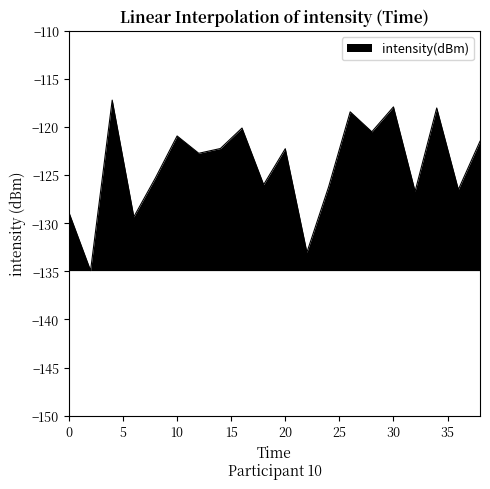

True or false: there are more than 2 points higher than both neighbors.

True